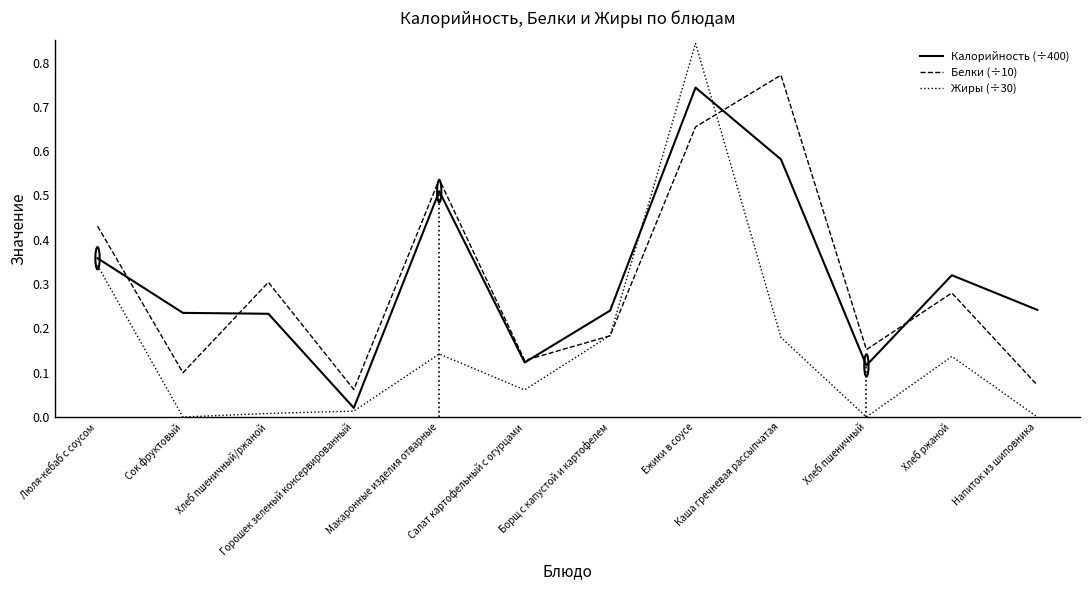

Rank the series at Каша гречневая рассыпчатая from lowest to highest value.

Жиры (÷30), Калорийность (÷400), Белки (÷10)